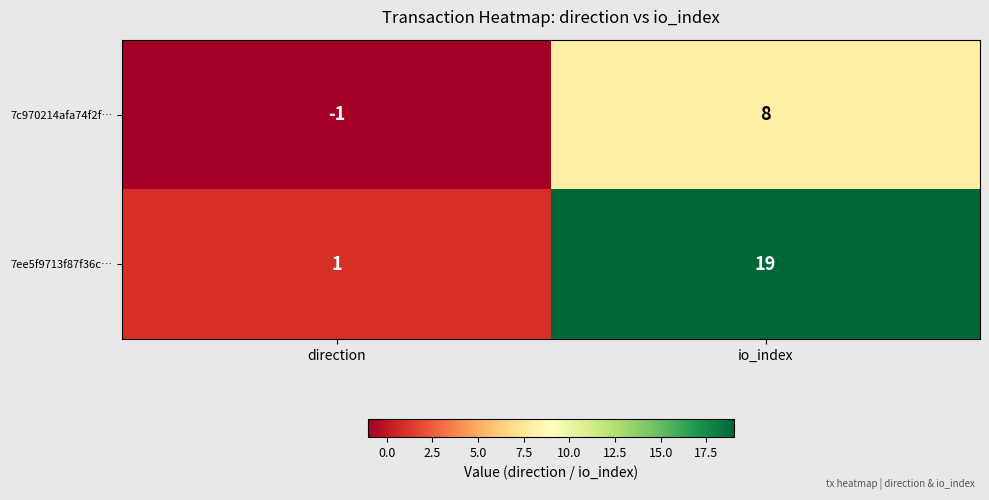

How many categories are shown in the chart?

2